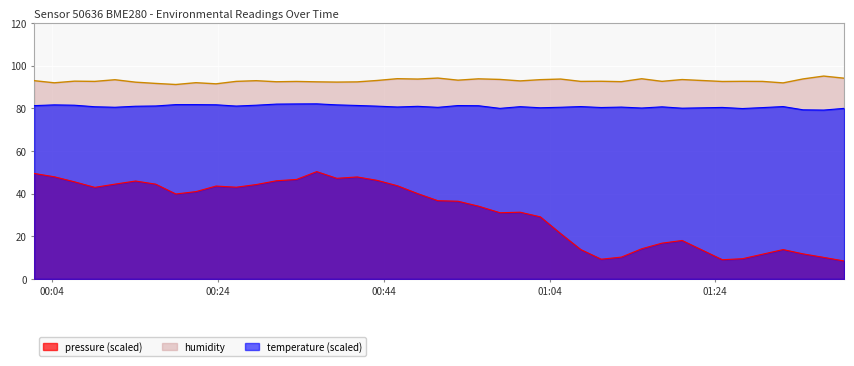

Is it true that temperature equals 130.0 at 2022-08-19T01:24:51?

False